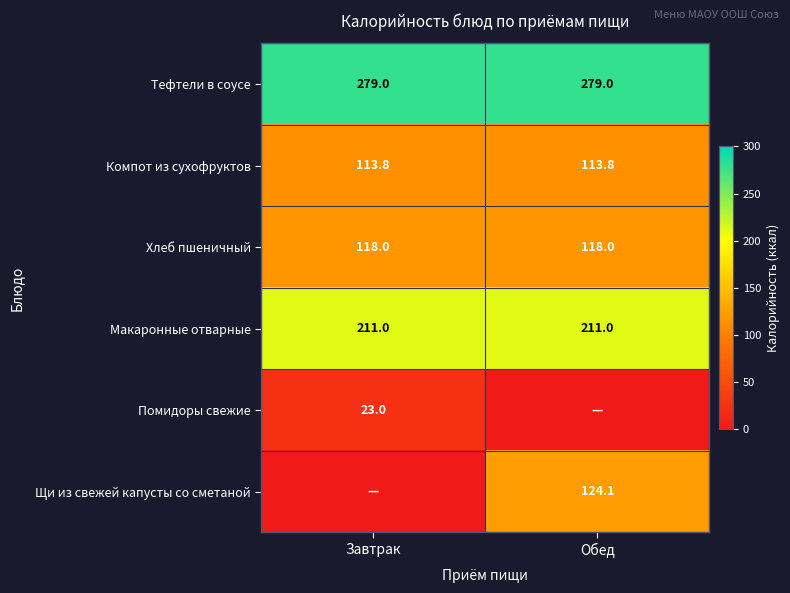

At which category is the sum across all series the highest?

Обед